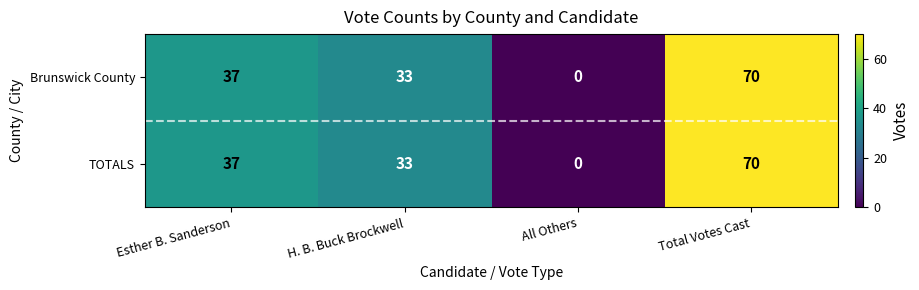

The value of Brunswick County at All Others is -27. True or false?

False